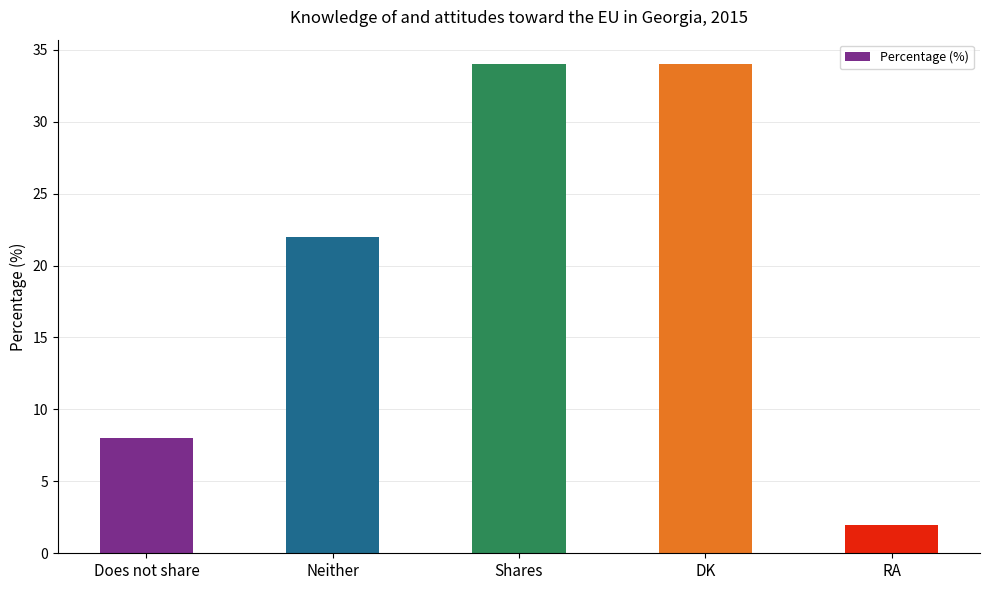

What is the average value?

20